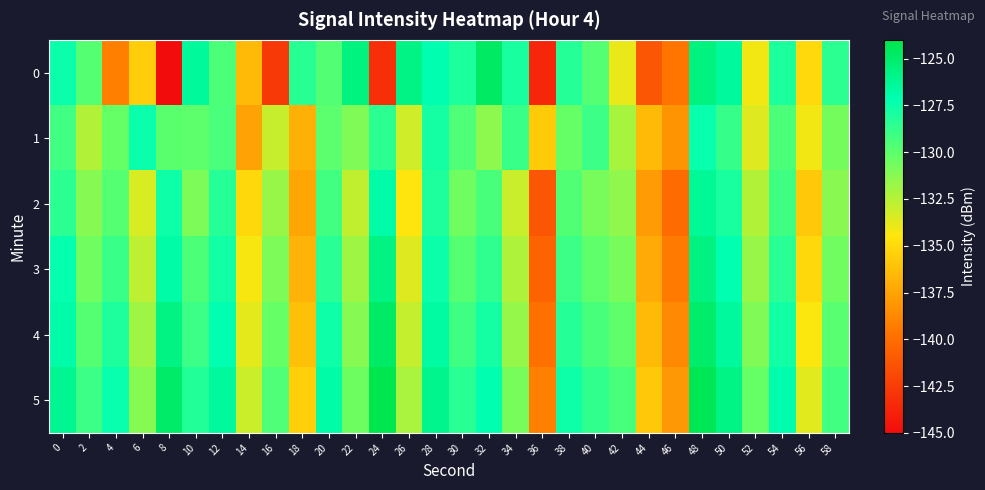

At which category is the sum across all series the highest?

48